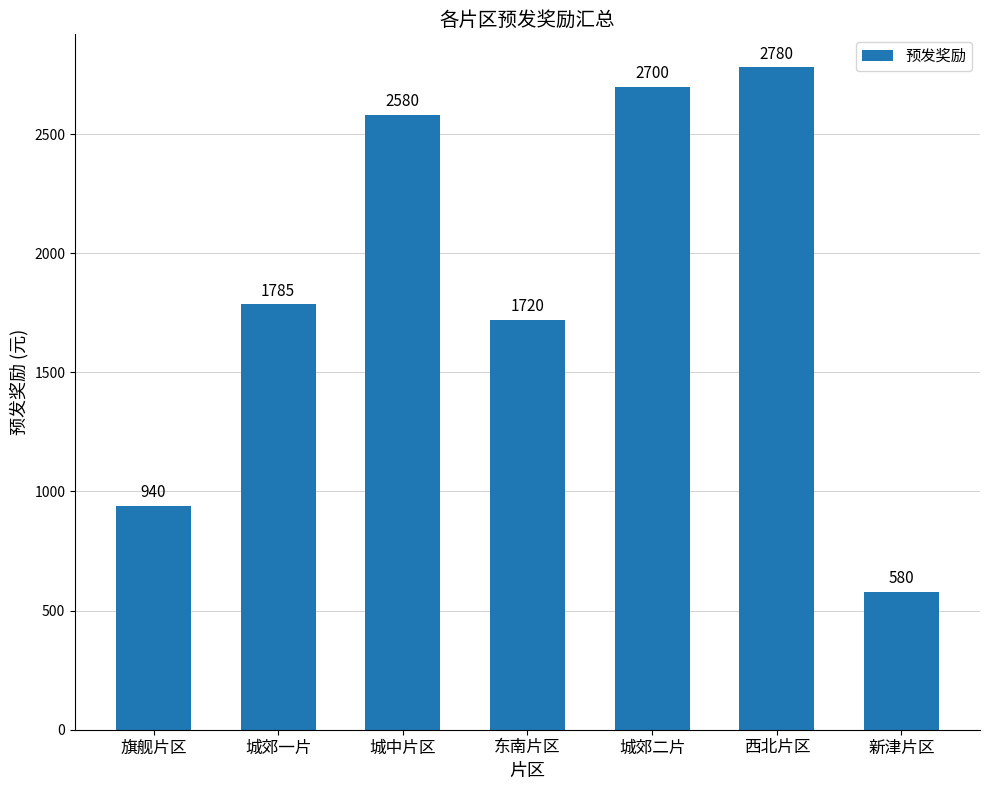

What is the difference between the maximum and minimum values?

2200